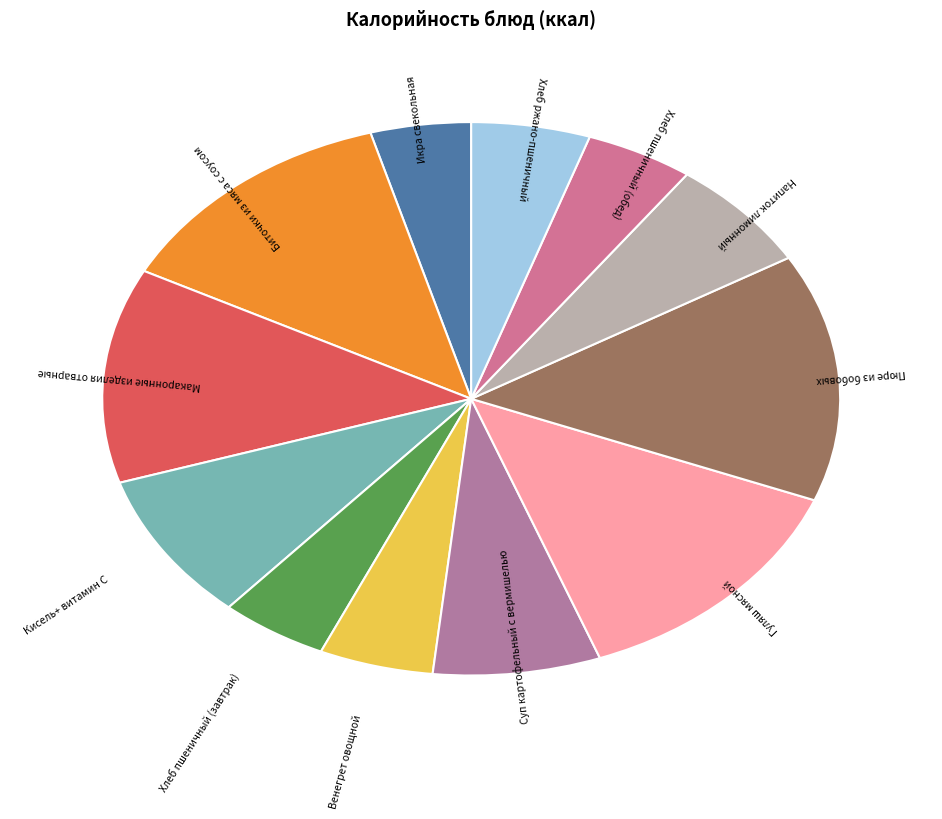

To the nearest percent, what is the average slice percentage?

8%